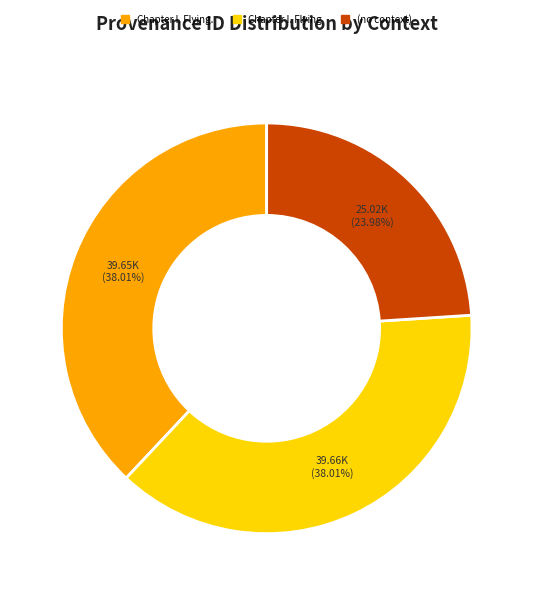

Does any single category account for the majority?

No